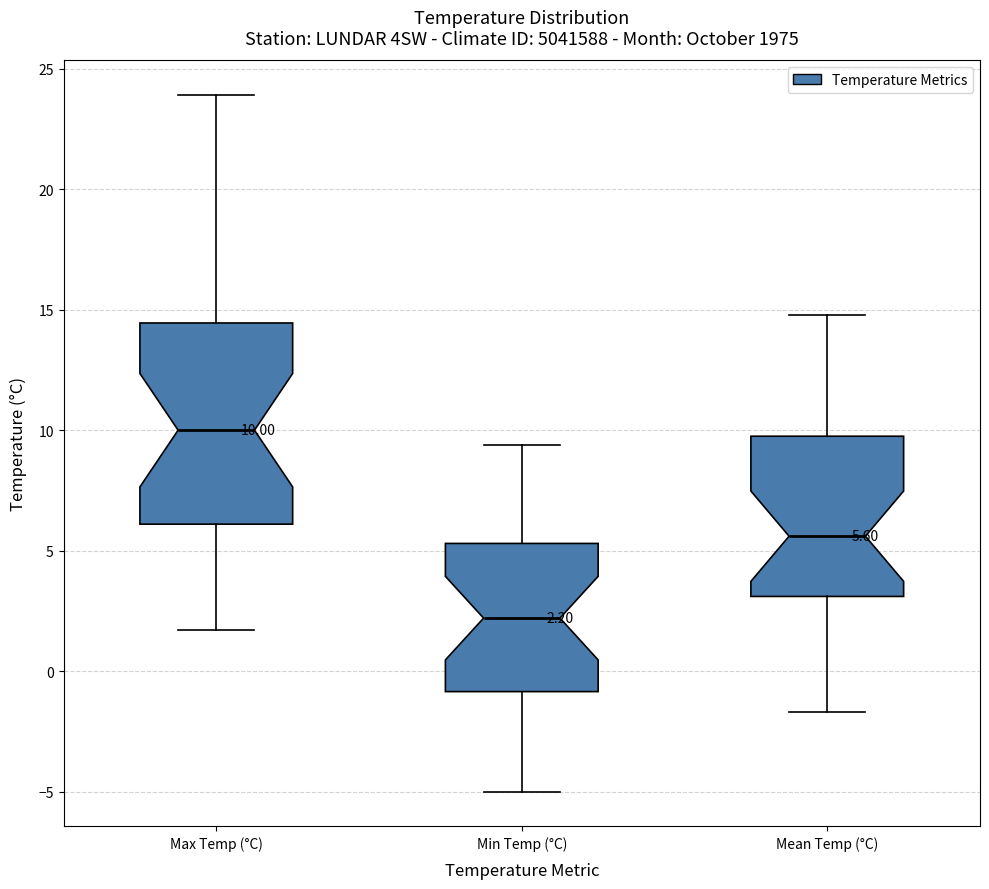

Comparing the boxes themselves (not the whiskers), which one is the tallest?

Max Temp (°C)